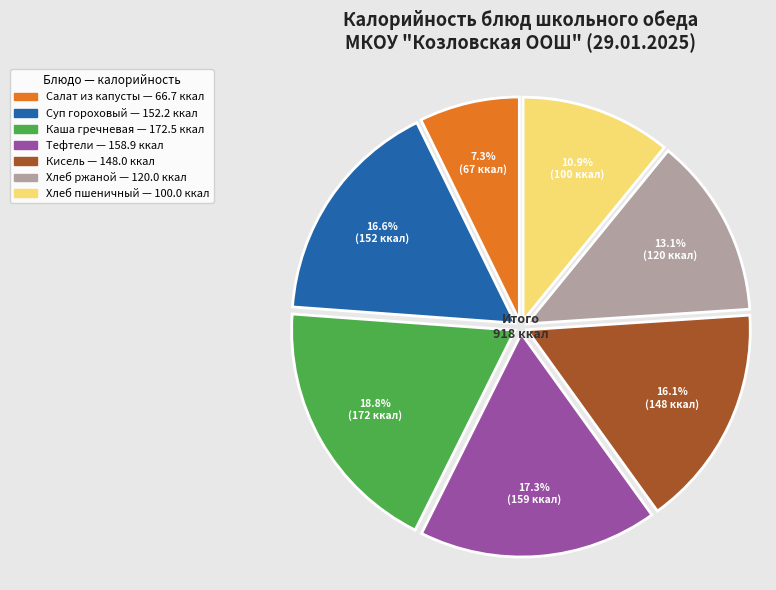

Is there any slice that represents more than half of the pie?

No